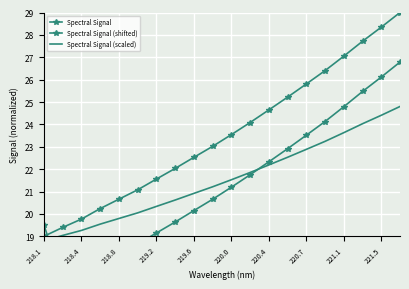

Is the value of Spectral Signal (shifted) at 17 greater than the value of Spectral Signal at 220.4?

Yes